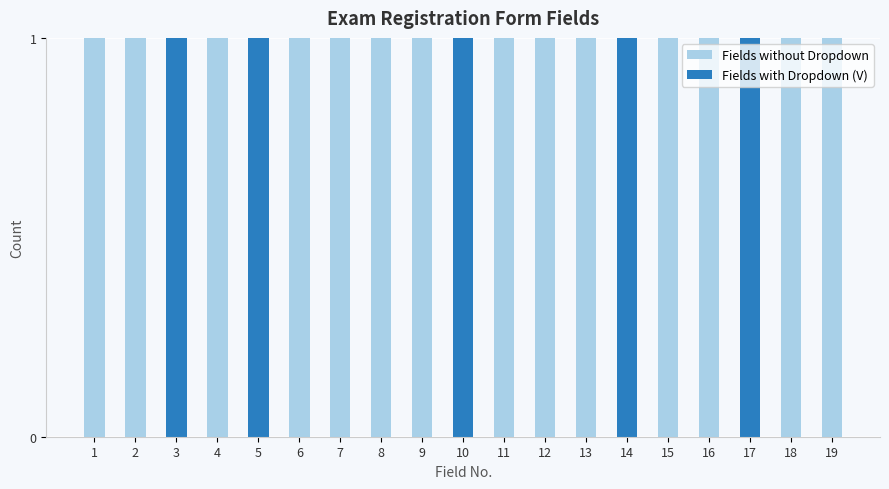

The Fields without Dropdown series shows 0 at 10. True or false?

True